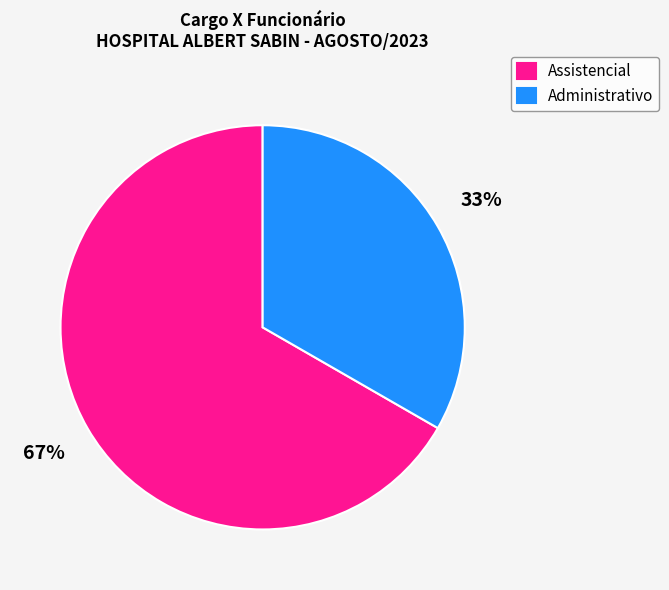

Is it true that Assistencial is 73% of the pie?

False